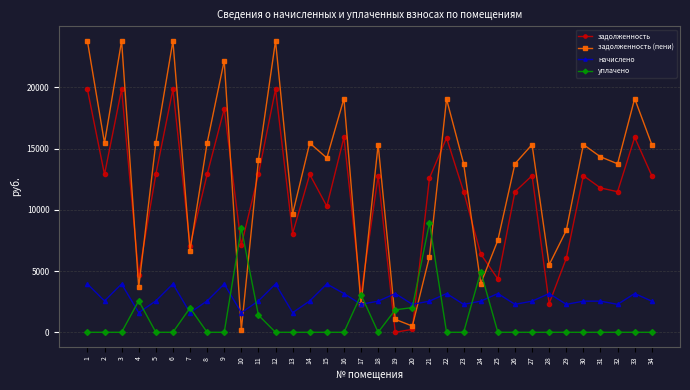

After their last crossing, which series has the higher values: задолженность (пени) or задолженность?

задолженность (пени)